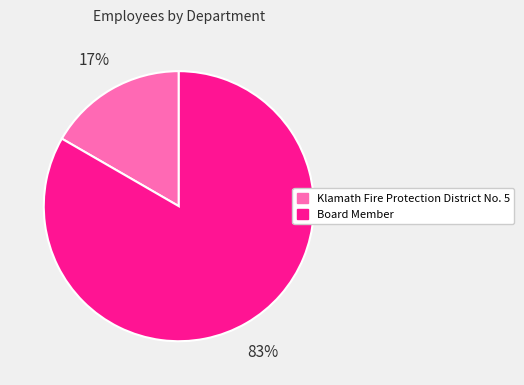

Combined, do Klamath Fire Protection District No. 5 and Board Member account for over 50%?

Yes